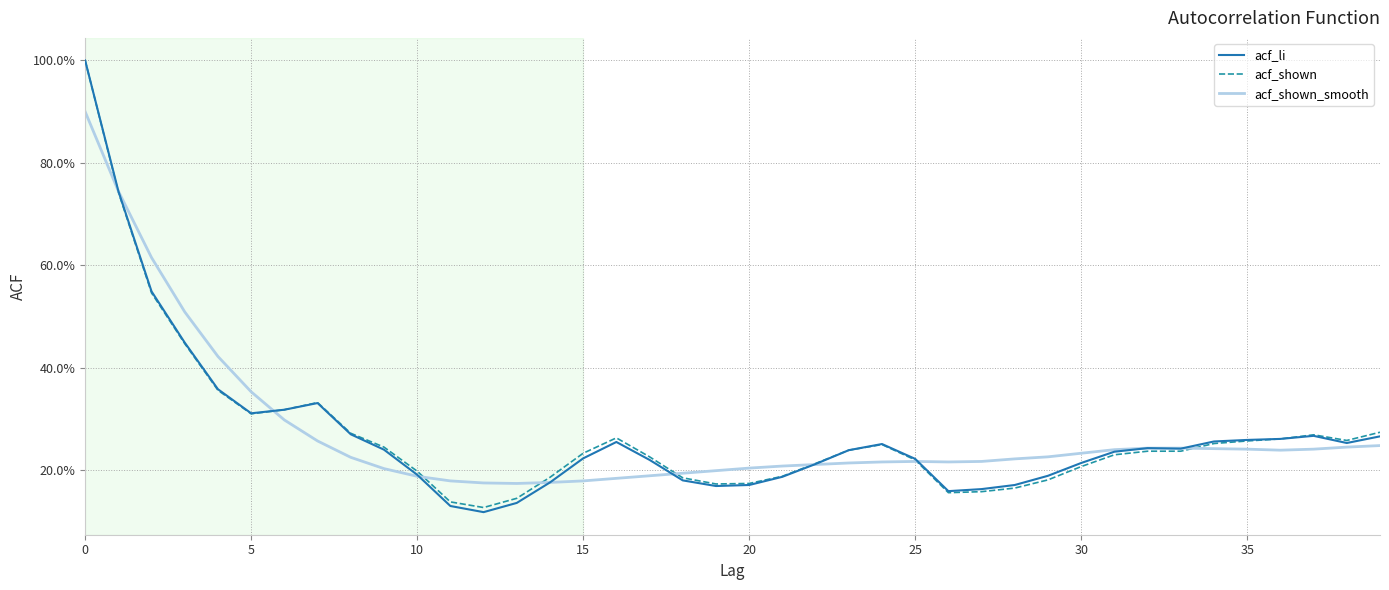

What are all the series names shown in the legend?

acf_li, acf_shown, acf_shown_smooth